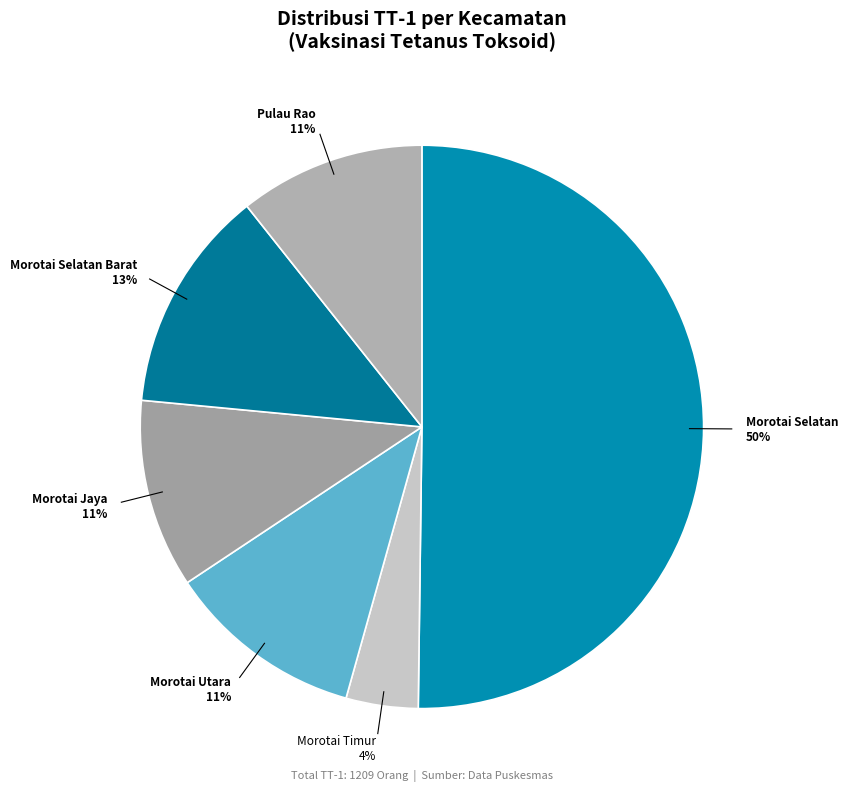

How many slices are in this pie chart?

6